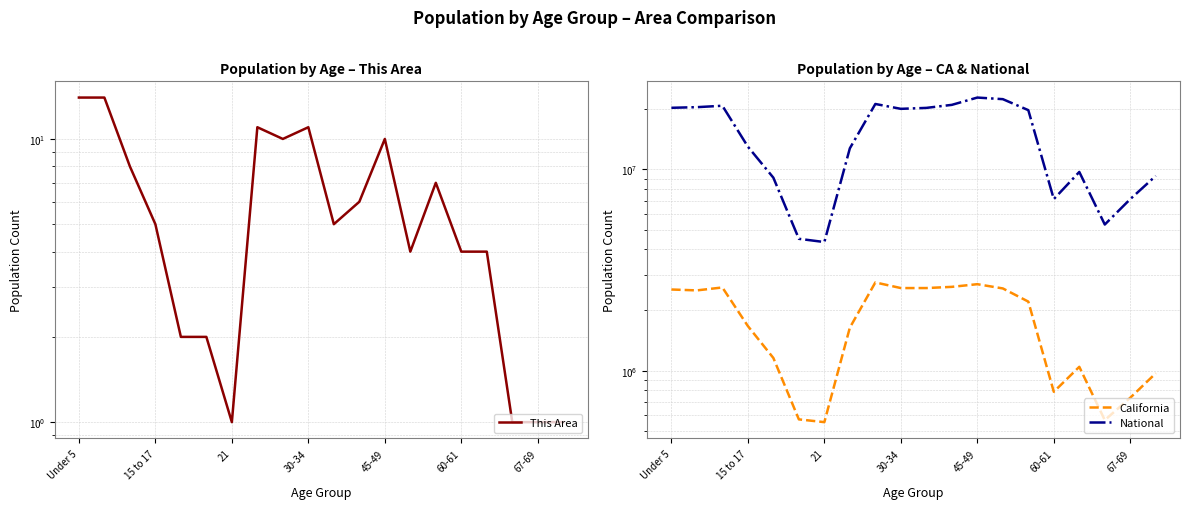

What is the difference between the maximum and minimum values in the National series?

18354297